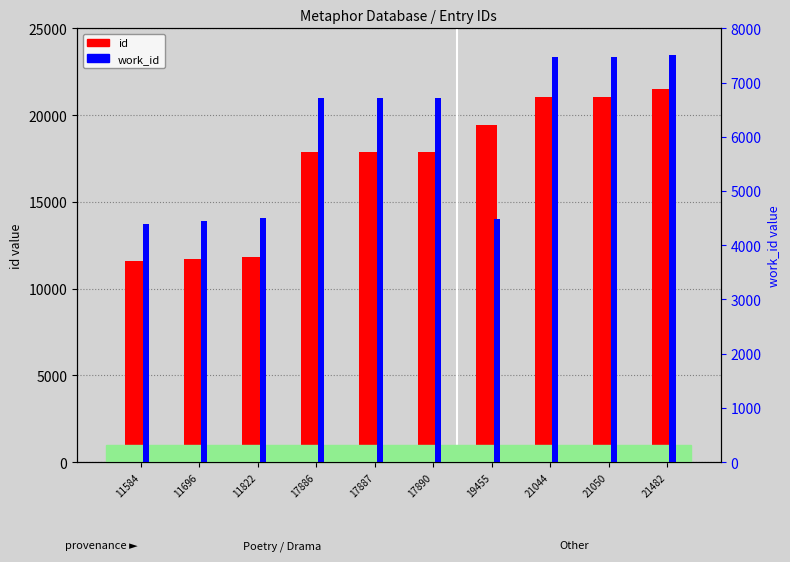

Reading left to right, what are all the values shown in this chart?

id: 11584	11696	11822	17886	17887	17890	19455	21044	21050	21482
work_id: 4394	4442	4497	6724	6724	6724	4480	7479	7479	7503